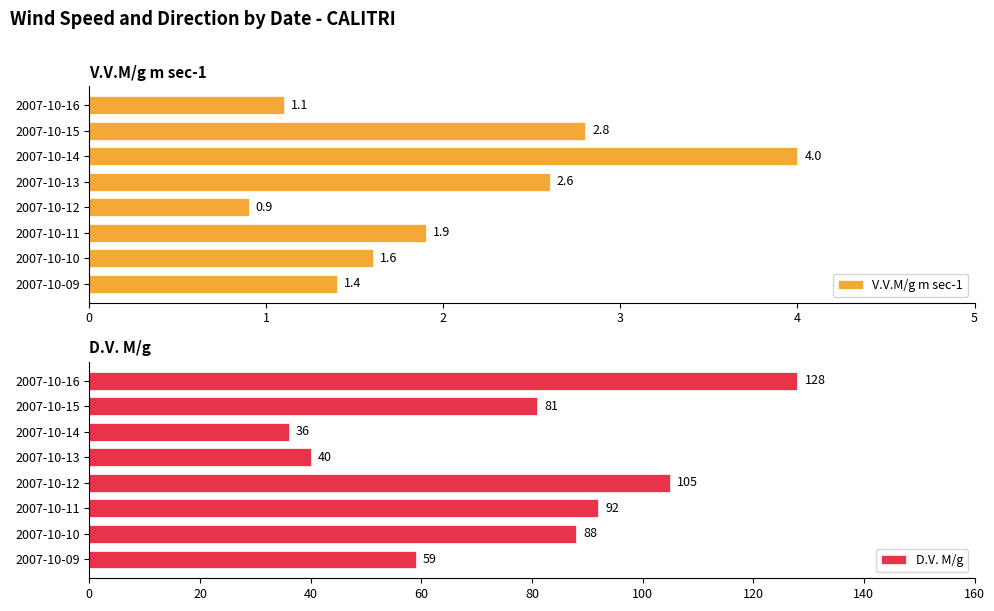

Is it true that V.V.M/g m sec-1 equals 1.3 at 2007-10-12?

False